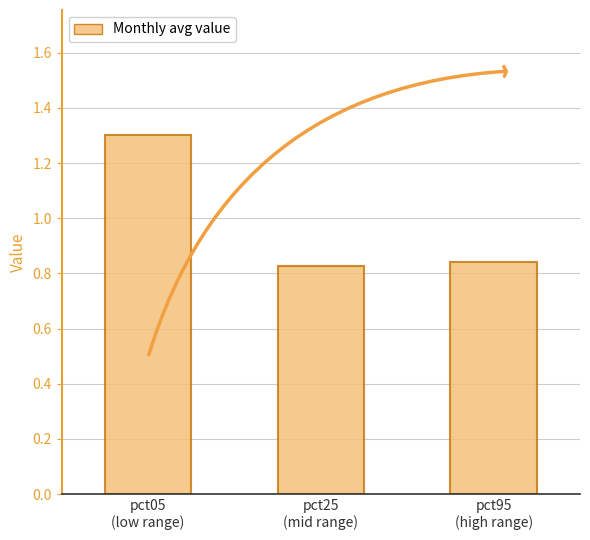

At which label is the value closest to 1?

pct95
(high range)